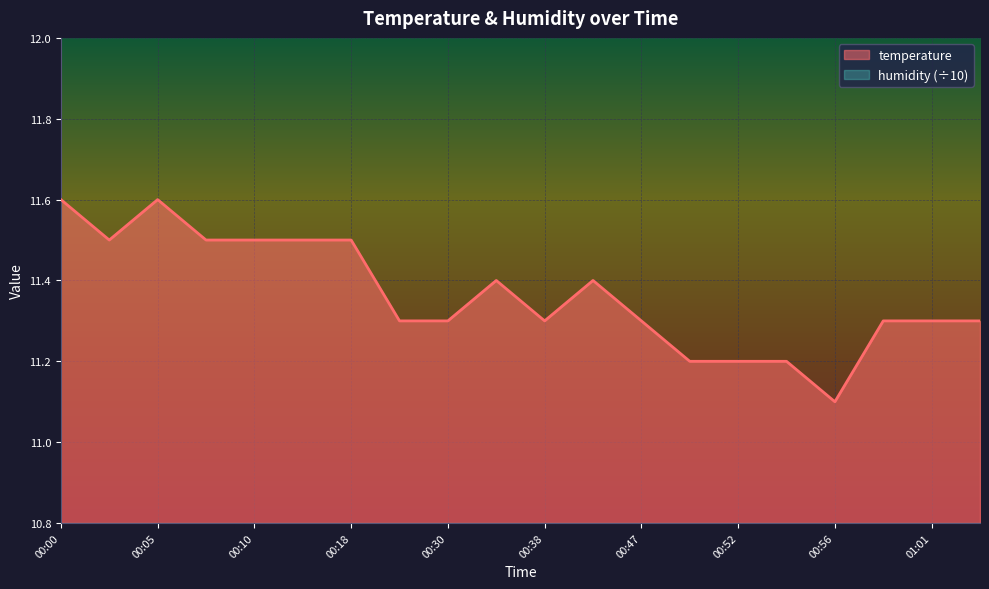

Reading left to right, what are all the values shown in this chart?

00:00=11.6	00:02=11.5	00:05=11.6	00:07=11.5	00:10=11.5	00:16=11.5	00:18=11.5	00:21=11.3	00:30=11.3	00:36=11.4	00:38=11.3	00:44=11.4	00:47=11.3	00:49=11.2	00:52=11.2	00:54=11.2	00:56=11.1	00:59=11.3	01:01=11.3	01:04=11.3